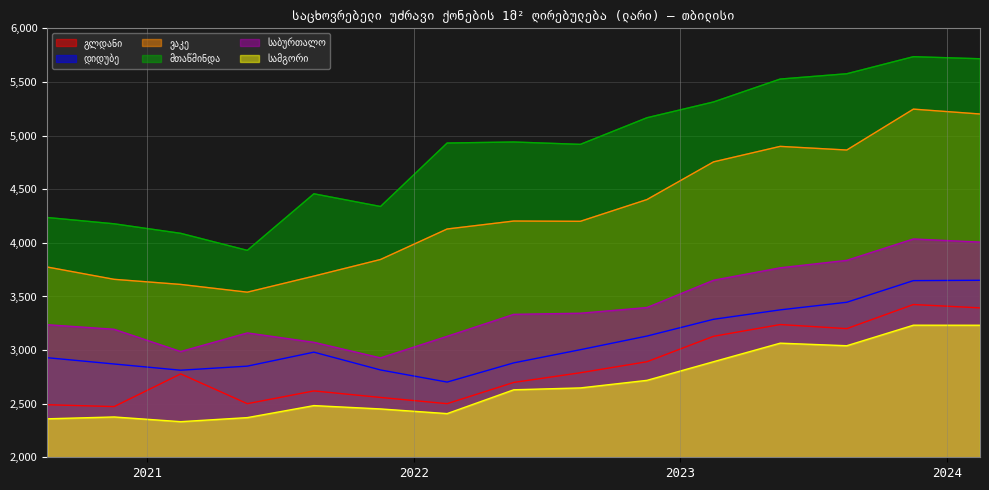

Where does the ვაკე series first go above 4201?

2022 IV